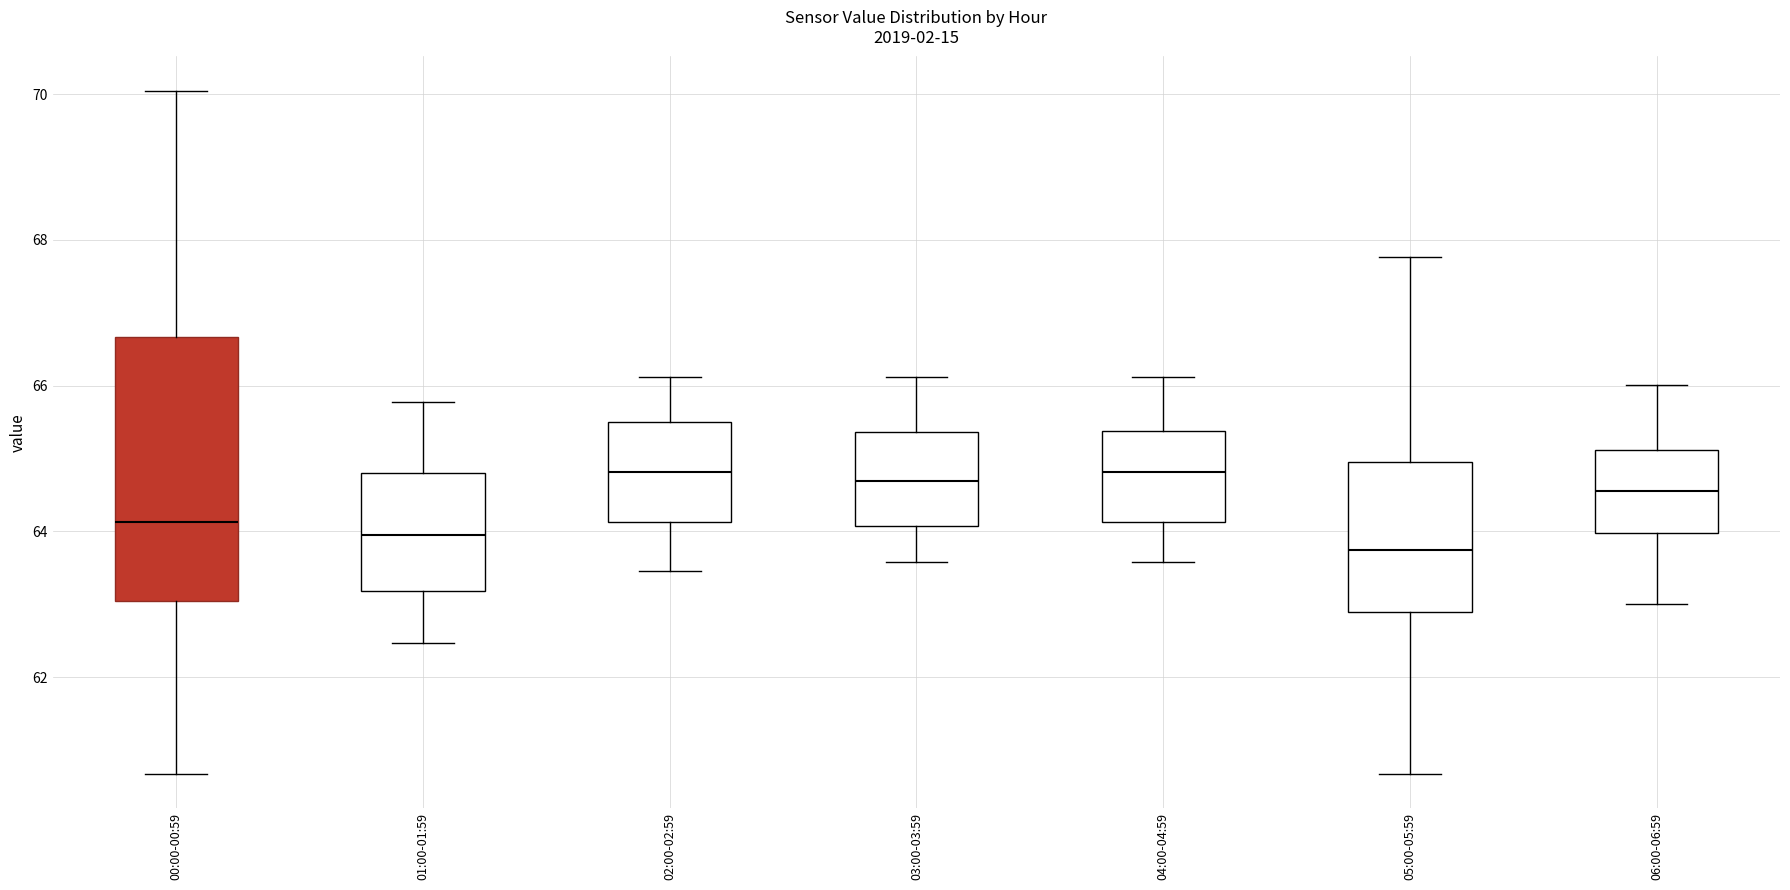

Reading left to right, read every box against the y-axis: the position of its median line, the range the box covers, and the ends of its whiskers. The values are not printed on the chart, so give them approximately, as read against the axis.

00:00-00:59: median 64.2, box 63.0 to 66.6, whiskers 60.6 to 70.0
01:00-01:59: median 64.0, box 63.2 to 64.8, whiskers 62.4 to 65.8
02:00-02:59: median 64.8, box 64.2 to 65.6, whiskers 63.4 to 66.2
03:00-03:59: median 64.6, box 64.0 to 65.4, whiskers 63.6 to 66.2
04:00-04:59: median 64.8, box 64.2 to 65.4, whiskers 63.6 to 66.2
05:00-05:59: median 63.8, box 62.8 to 65.0, whiskers 60.6 to 67.8
06:00-06:59: median 64.6, box 64.0 to 65.2, whiskers 63.0 to 66.0